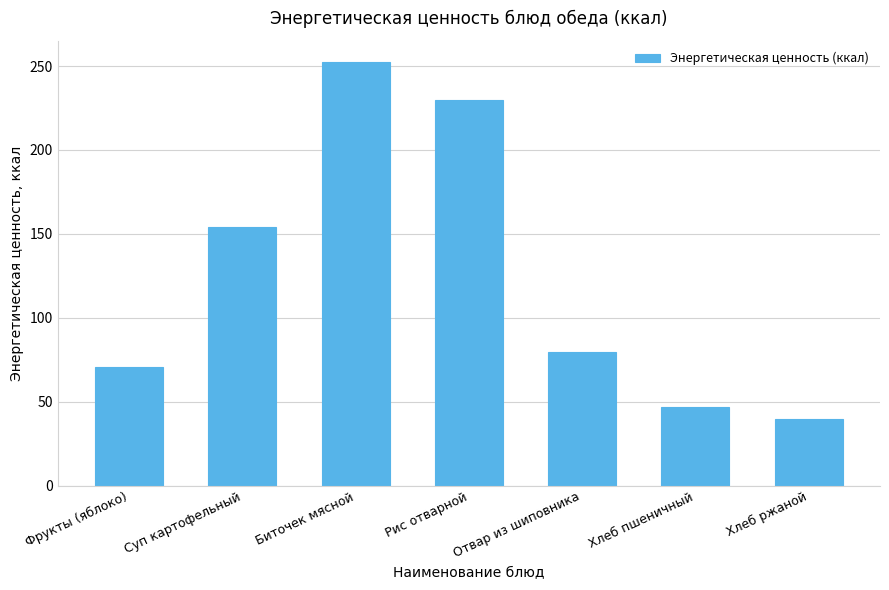

Where is the data nearest to the value 145?

Суп картофельный